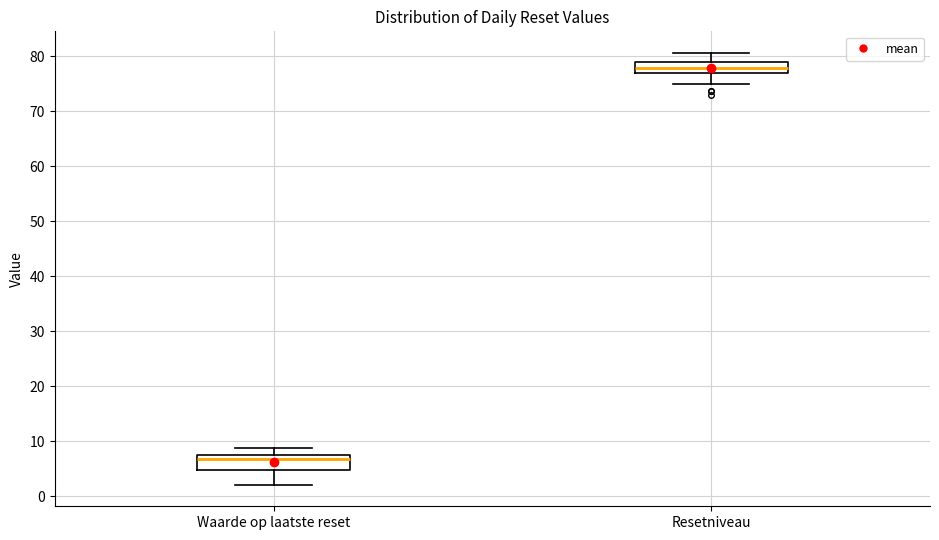

Which box has the lowest median line?

Waarde op laatste reset